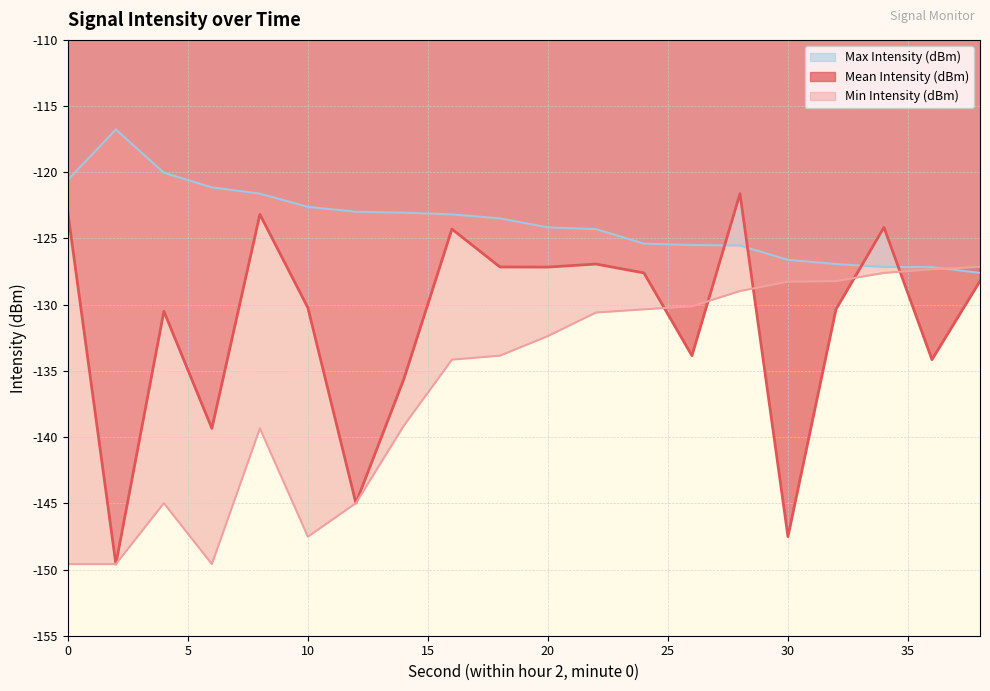

Does the chart display data point markers on the line(s)?

No